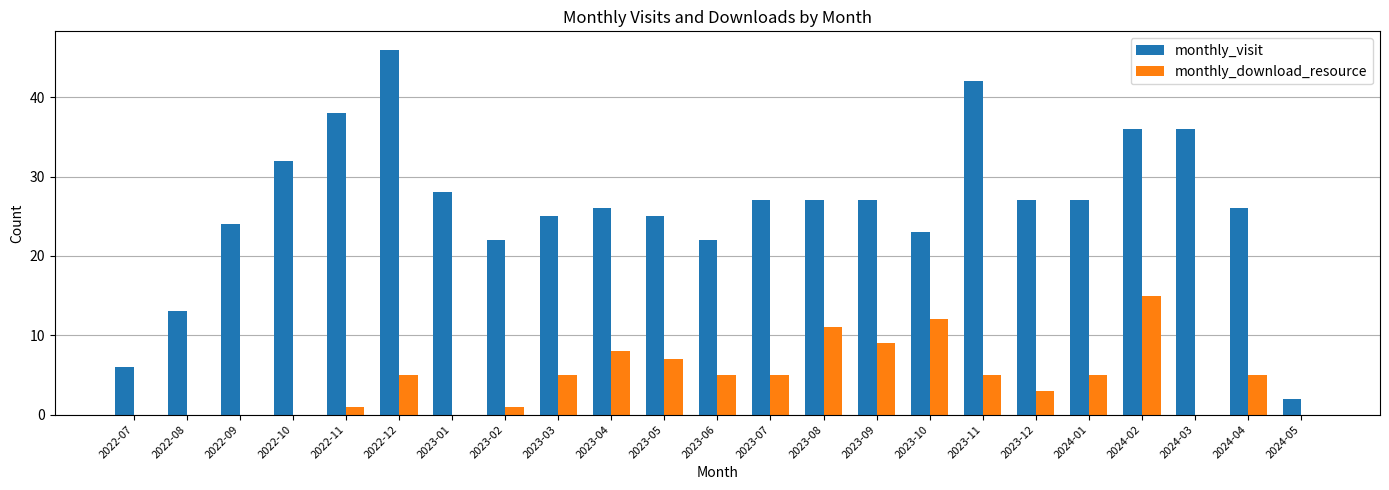

Is the value of monthly_visit at 2023-09 greater than the value of monthly_download_resource at 2024-03?

Yes